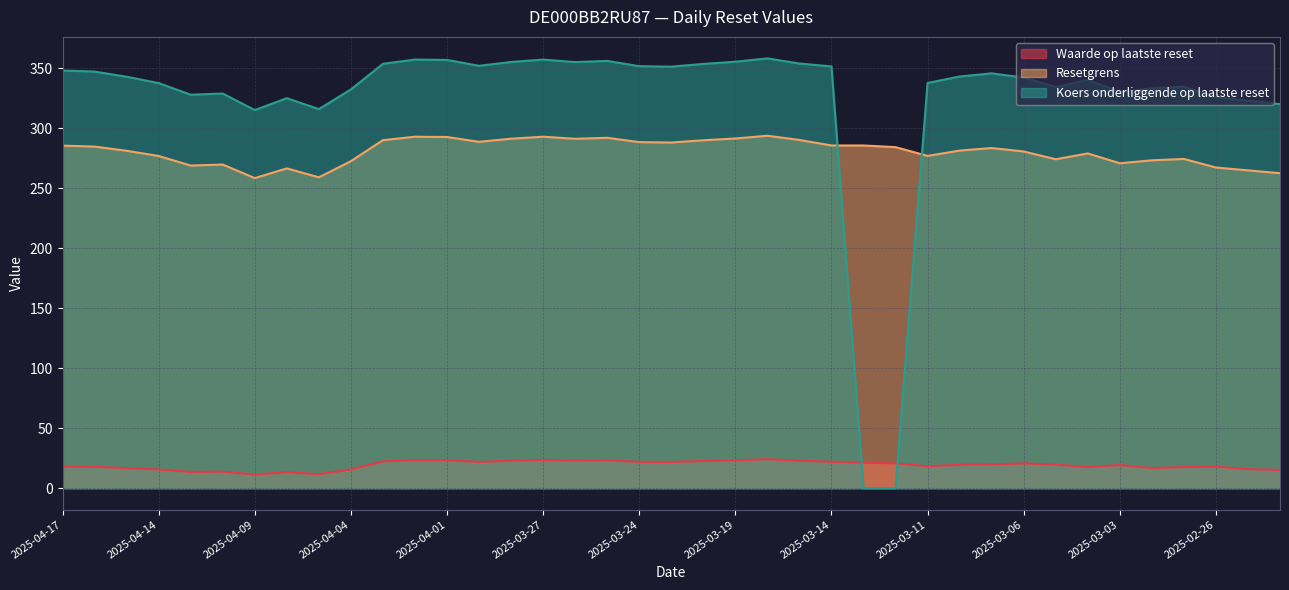

What is the greatest value displayed?

358.3